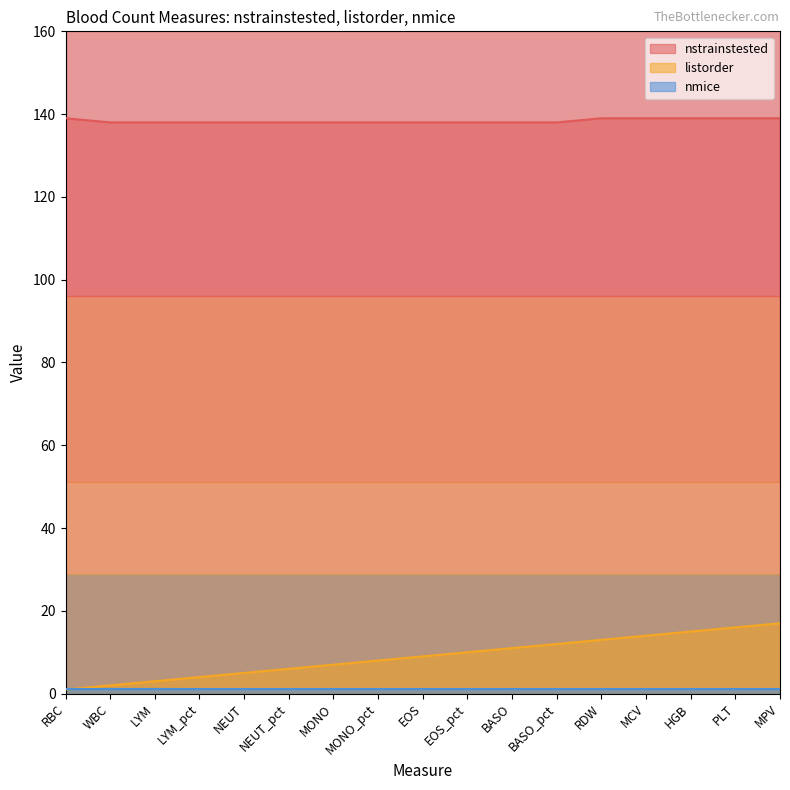

Between WBC and HGB, which series saw the biggest shift?

listorder